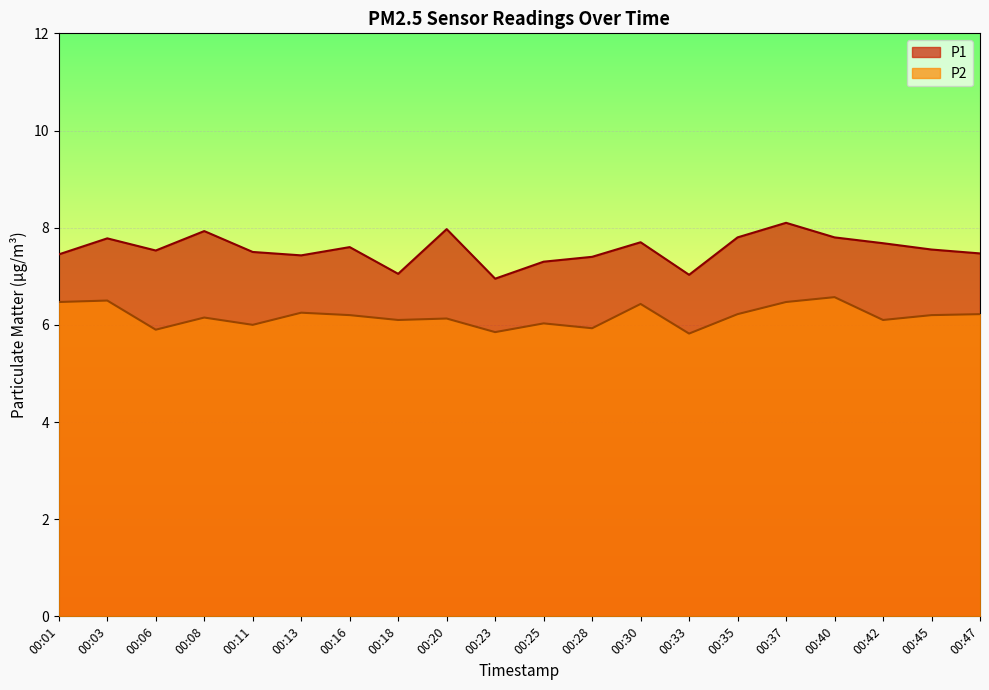

List the labels in order of P1 value, smallest first.

00:23, 00:33, 00:18, 00:25, 00:28, 00:13, 00:01, 00:47, 00:11, 00:06, 00:45, 00:16, 00:42, 00:30, 00:03, 00:35, 00:40, 00:08, 00:20, 00:37